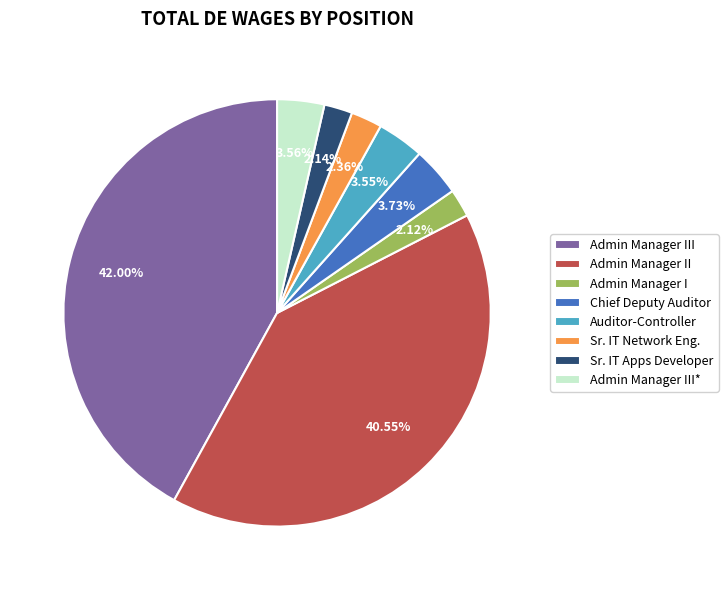

Which has a higher value, Chief Deputy Auditor or Sr. IT Network Eng.?

Chief Deputy Auditor